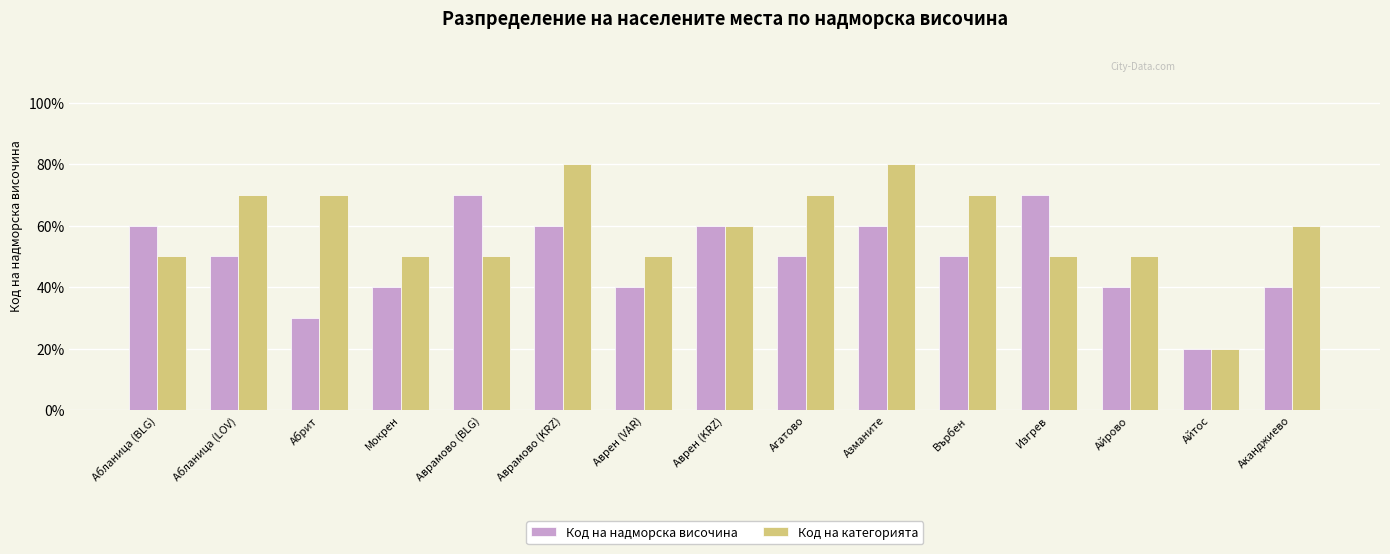

At which label does Код на надморска височина reach its minimum?

Айтос